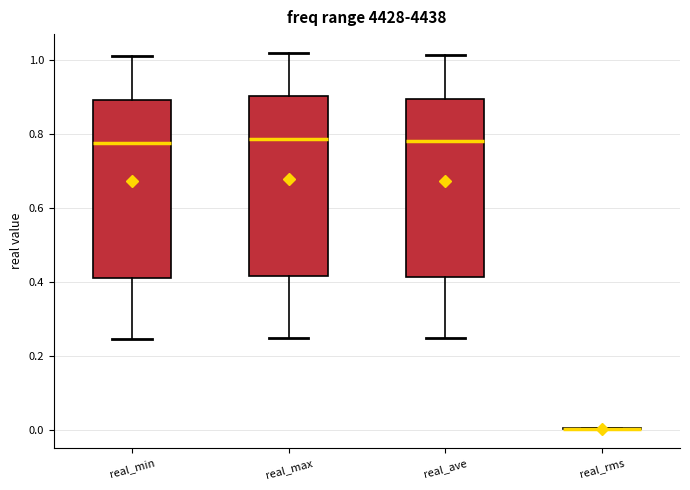

Reading left to right, transcribe this box plot: for each box, give where its median line is, the range the box spans, and where its two whiskers end, as read against the y-axis. The values are not printed on the chart, so give them approximately, as read against the axis.

real_min: median 0.78, box 0.42 to 0.90, whiskers 0.24 to 1.02
real_max: median 0.78, box 0.42 to 0.90, whiskers 0.24 to 1.02
real_ave: median 0.78, box 0.42 to 0.90, whiskers 0.24 to 1.02
real_rms: box collapsed to a line at 0.00, whiskers 0.00 to 0.00